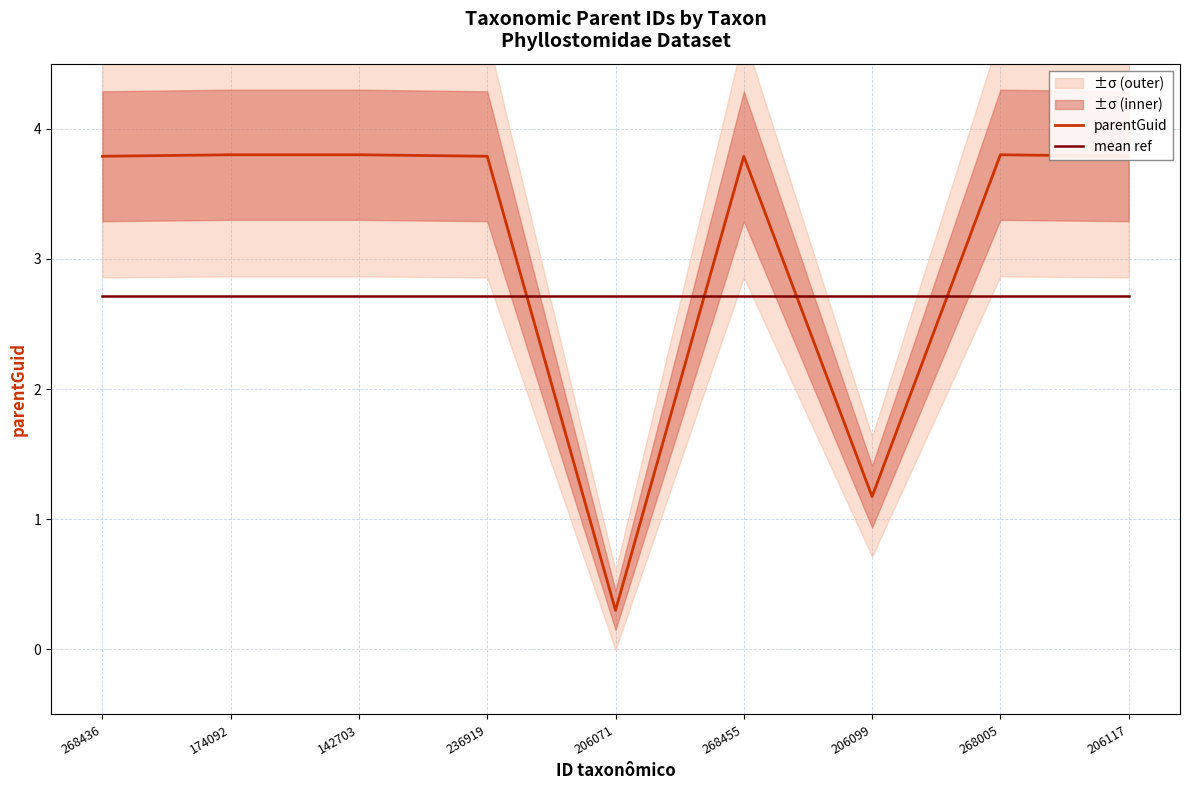

What is the value of the mean ref point at the 6th from the left?

2.7